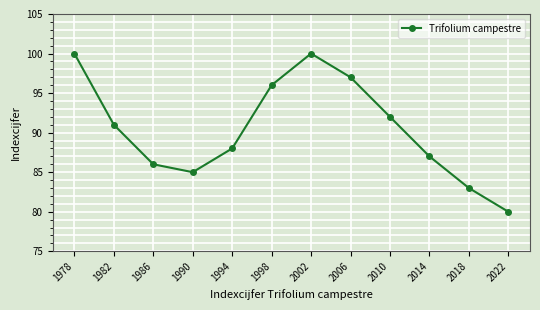

At which label is the value closest to 90?

1982